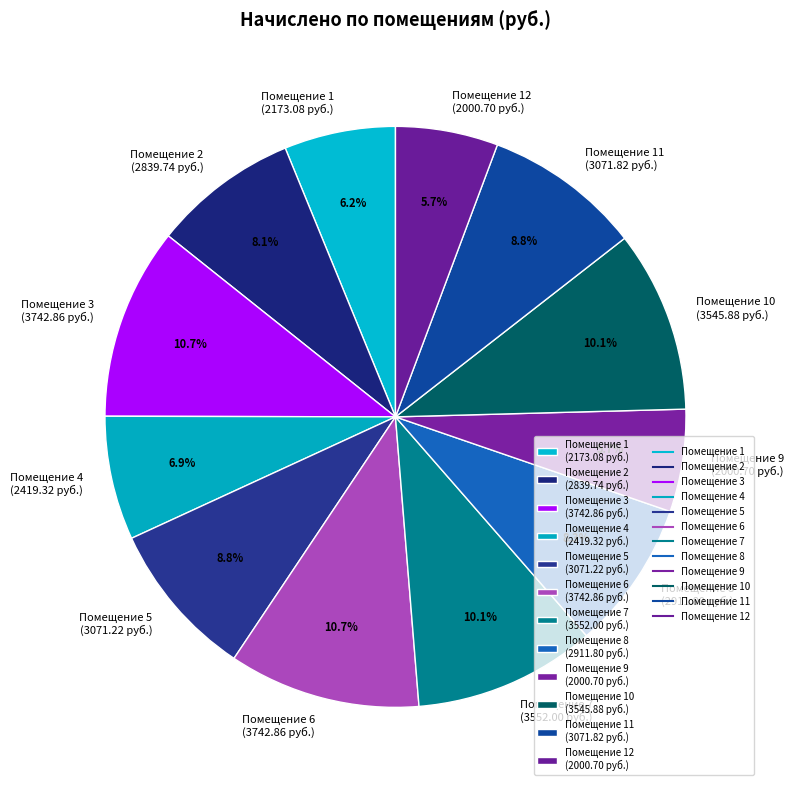

To the nearest percent, what is the average slice percentage?

8%